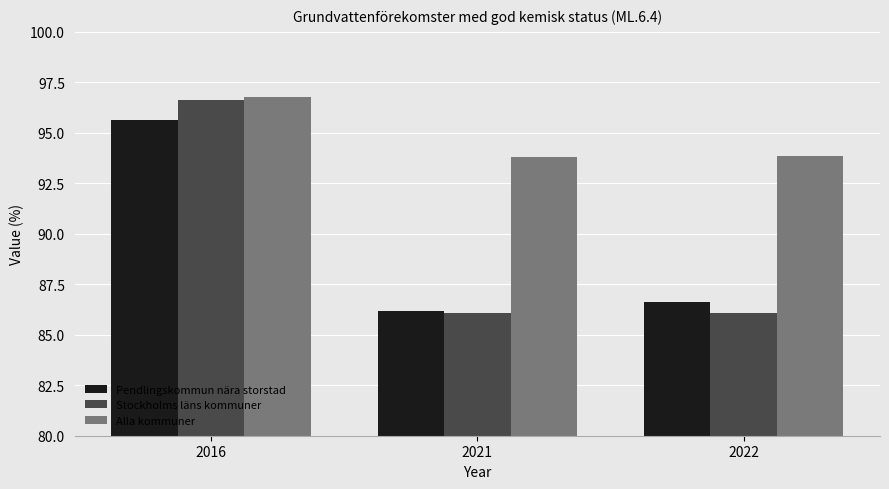

At how many categories does at least one series exceed 91?

3